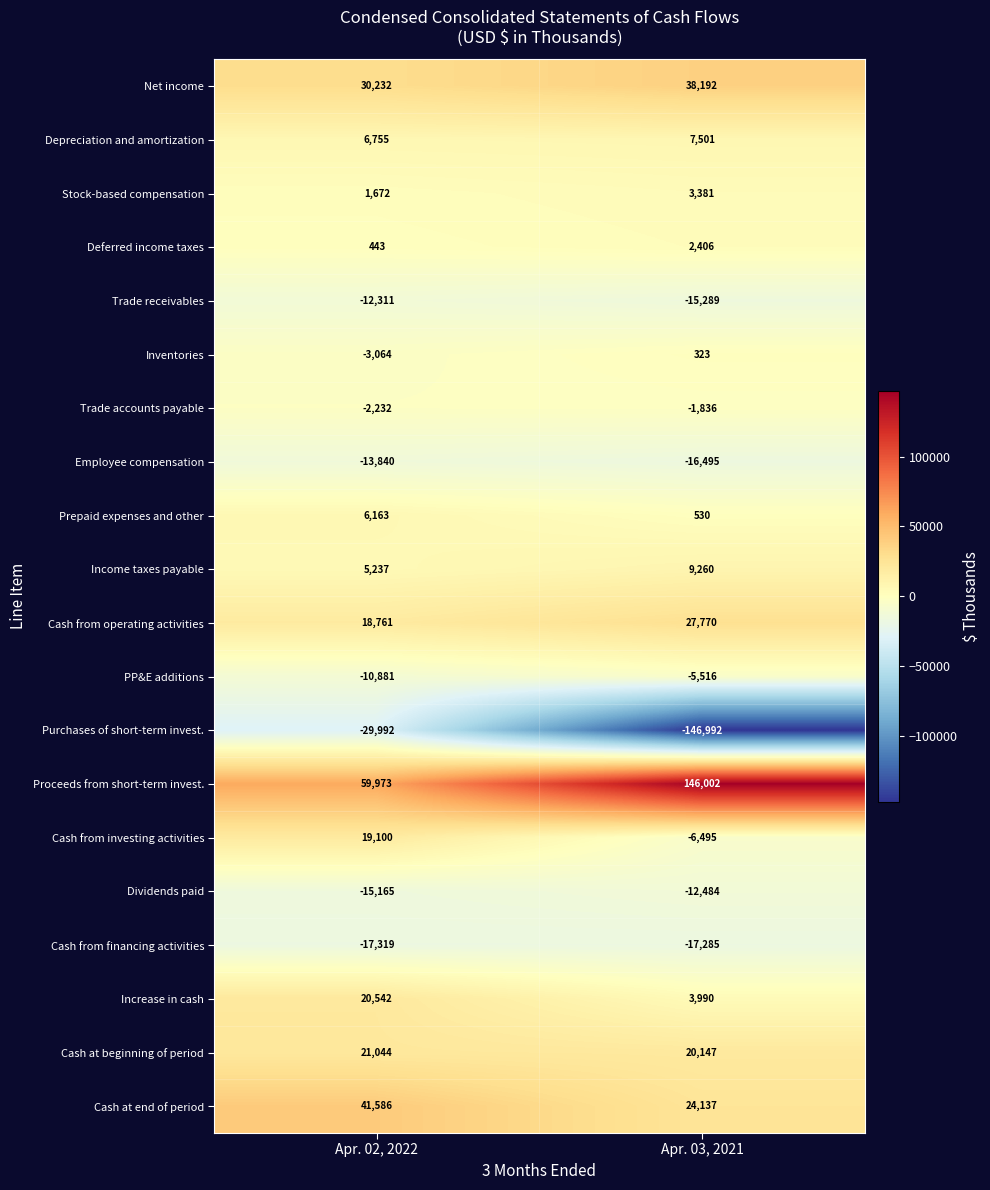

What is the difference between the maximum and minimum values in the Prepaid expenses and other series?

5633